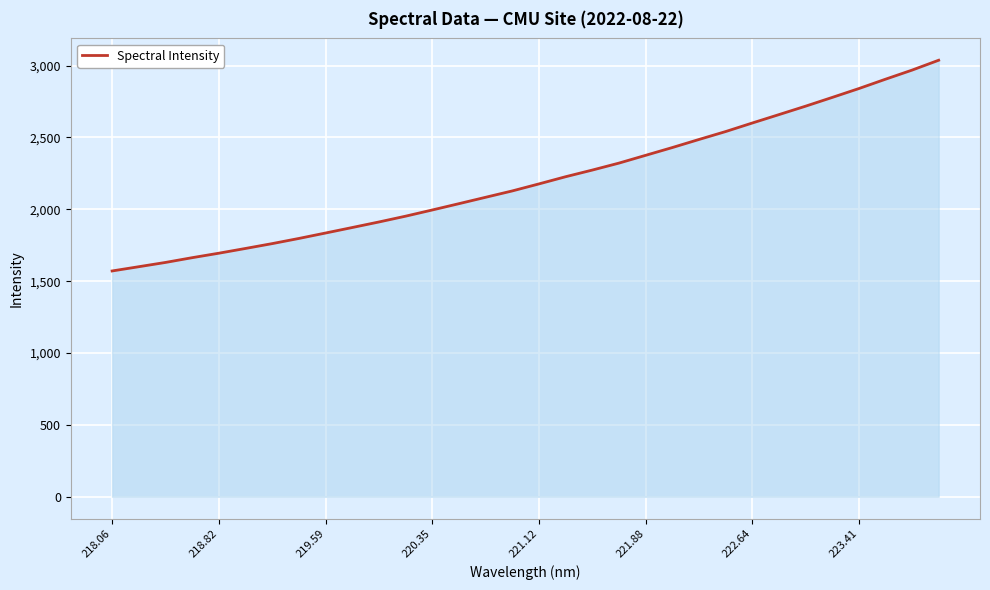

What is the difference between the maximum and minimum values?

1466.0